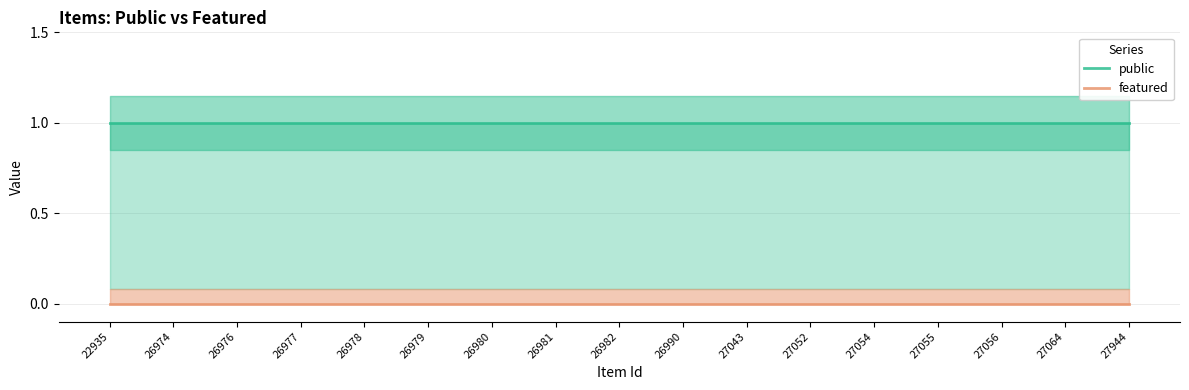

True or false: featured and public cross at least once.

False